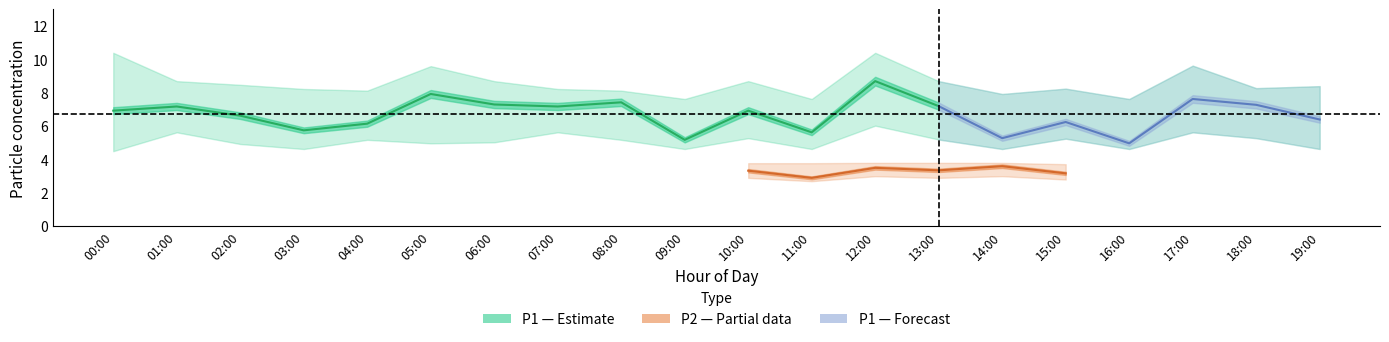

True or false: P2_lower has a value of 1.7 at 15:00.

False